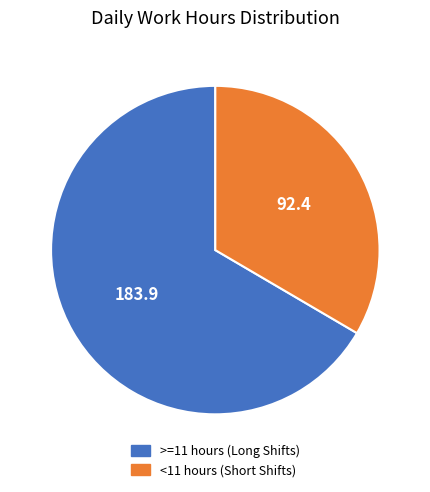

Does <11 hours (Short Shifts) represent more than half of the total?

No